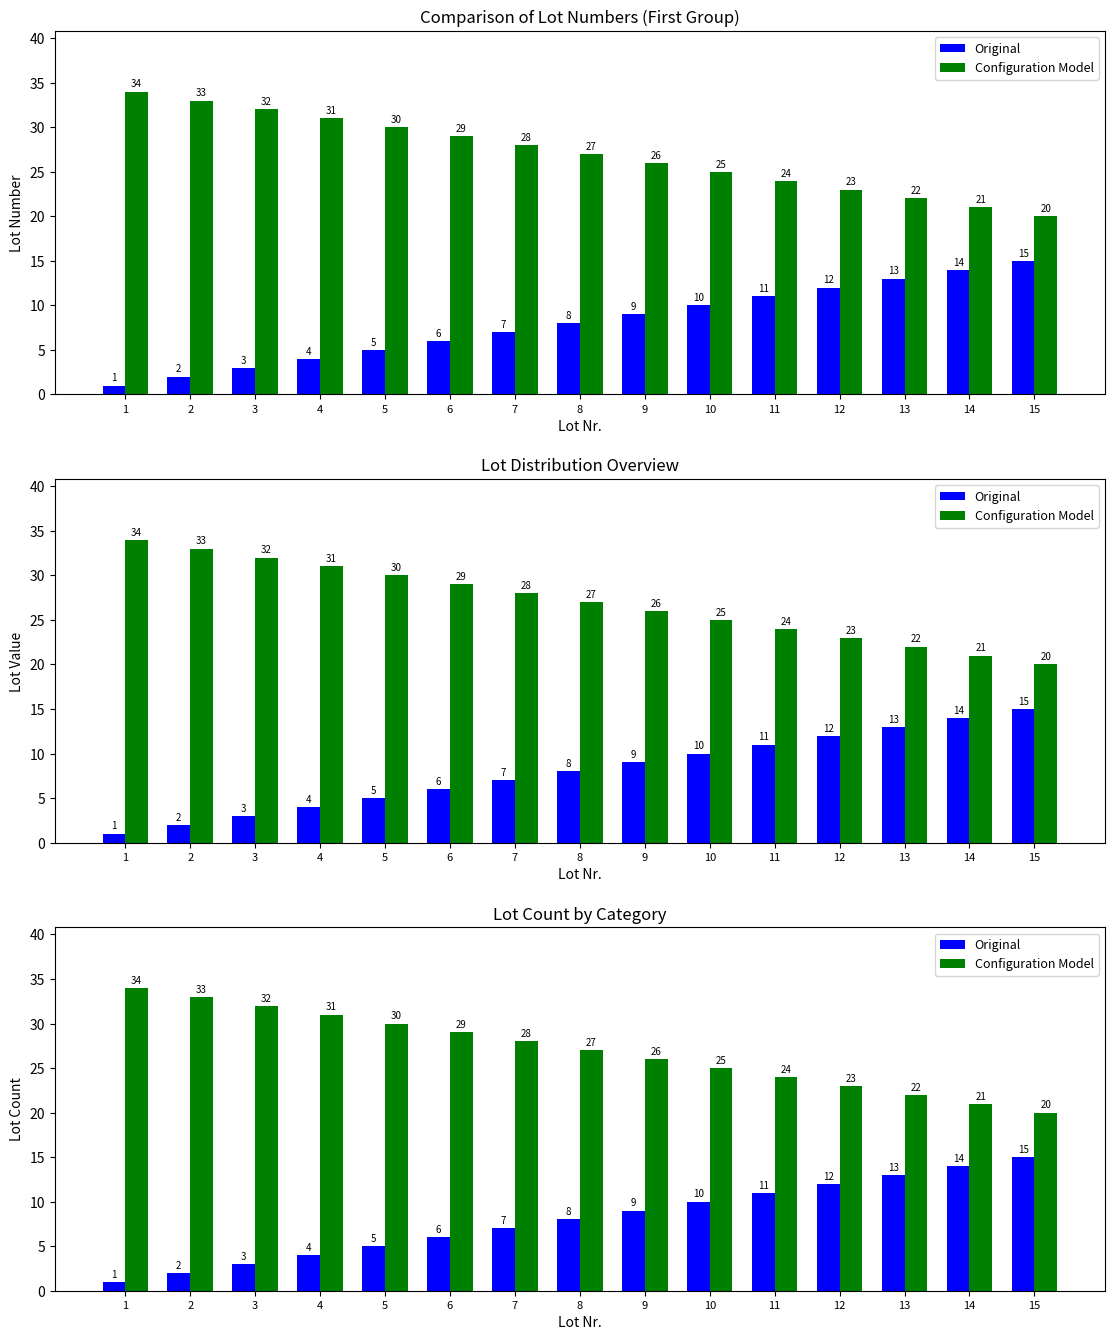

At 12, list the series in order from smallest to largest.

Original, Configuration Model